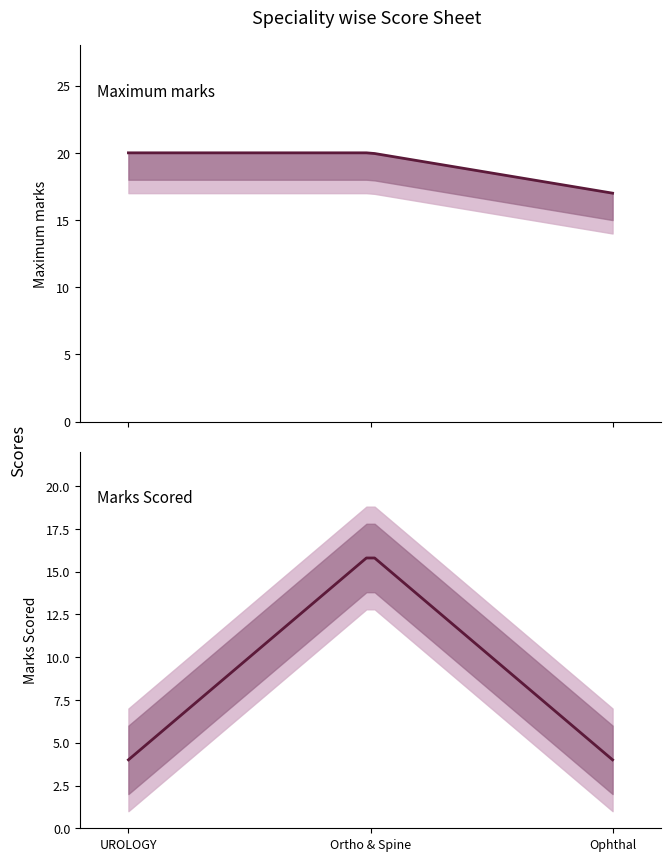

Reading right to left, transcribe all the data shown in this chart.

Maximum marks: 2=17	1=20	0=20
Marks Scored: 2=4	1=16	0=4